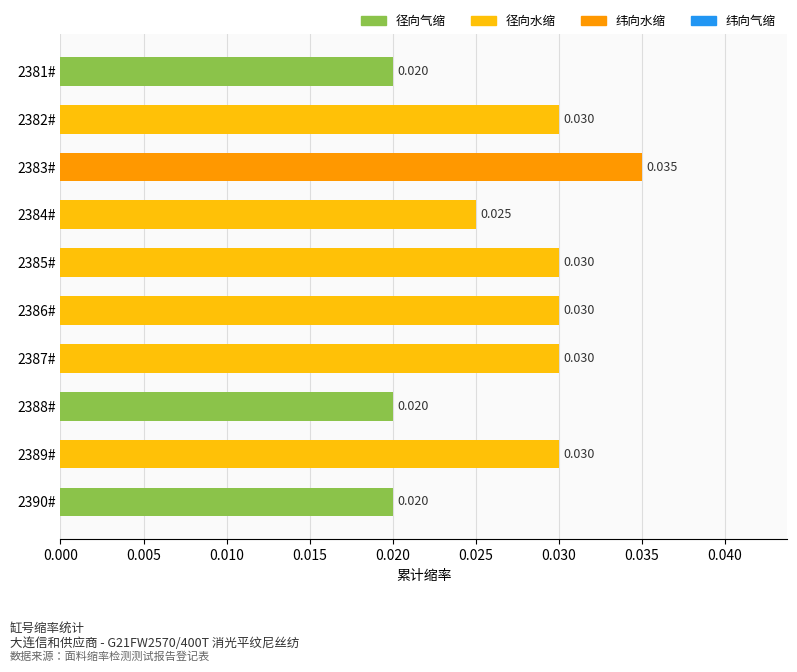

How many bars are there in total?

10